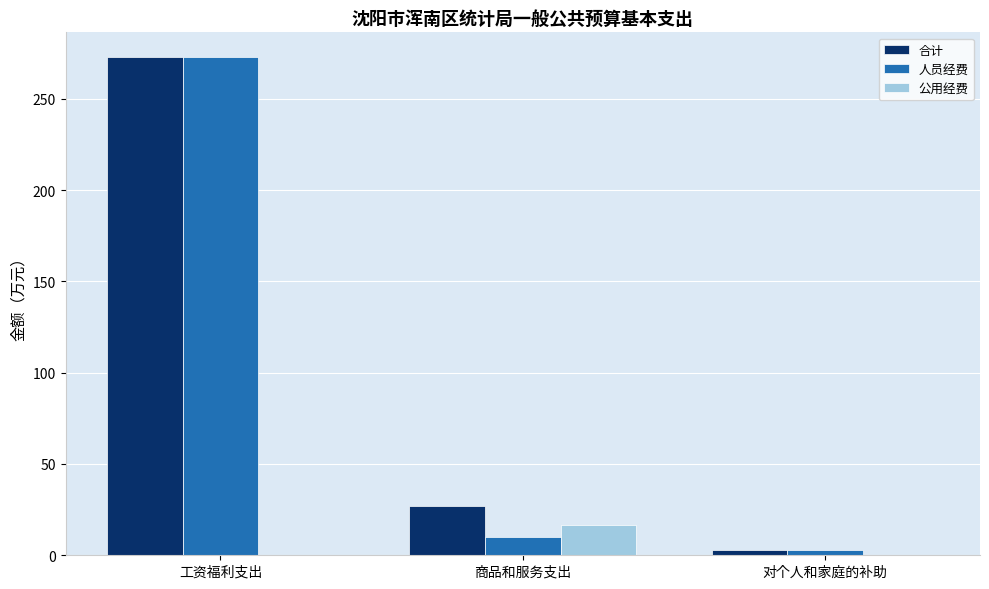

Which category has the highest value in the 人员经费 series?

工资福利支出